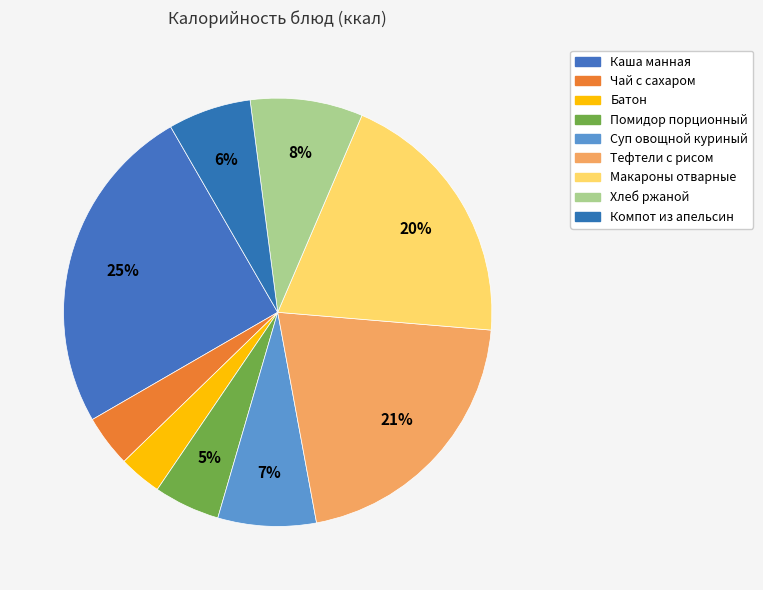

Count the number of slices in the pie.

9